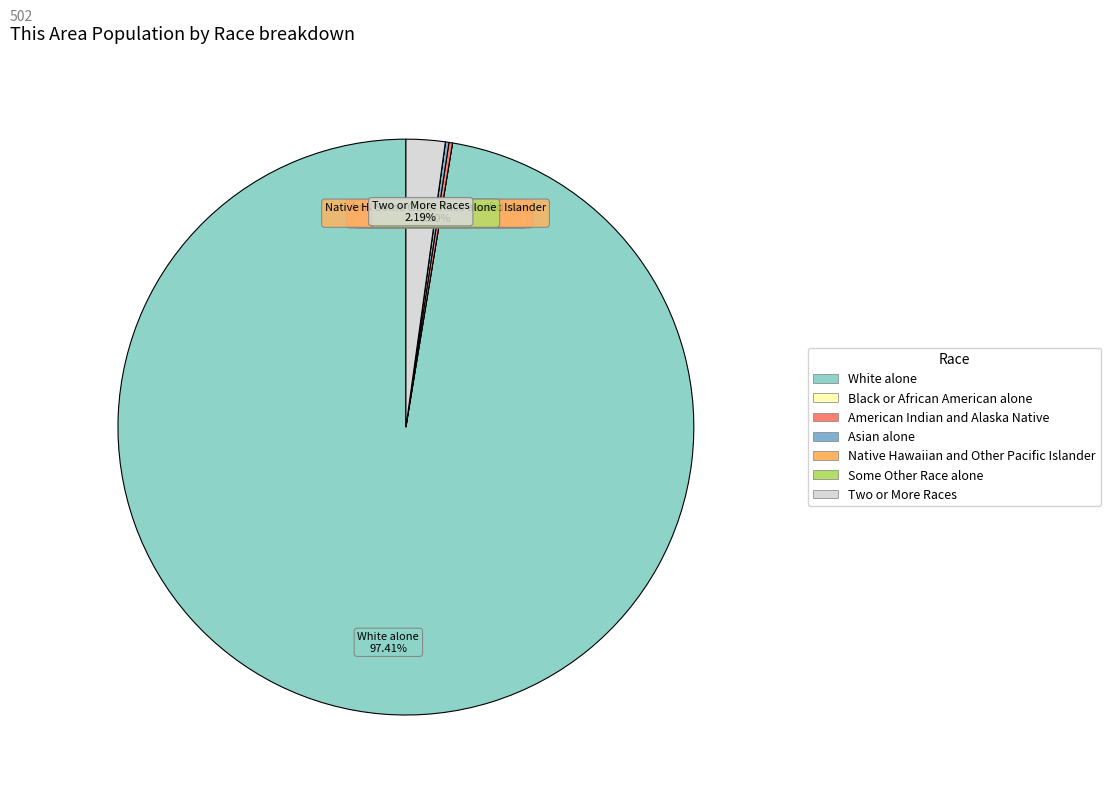

Is White alone the majority of the pie?

Yes